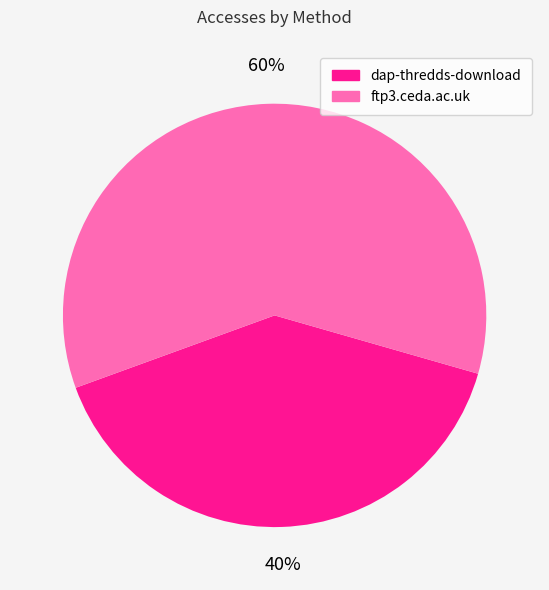

Is there any slice that represents more than half of the pie?

Yes